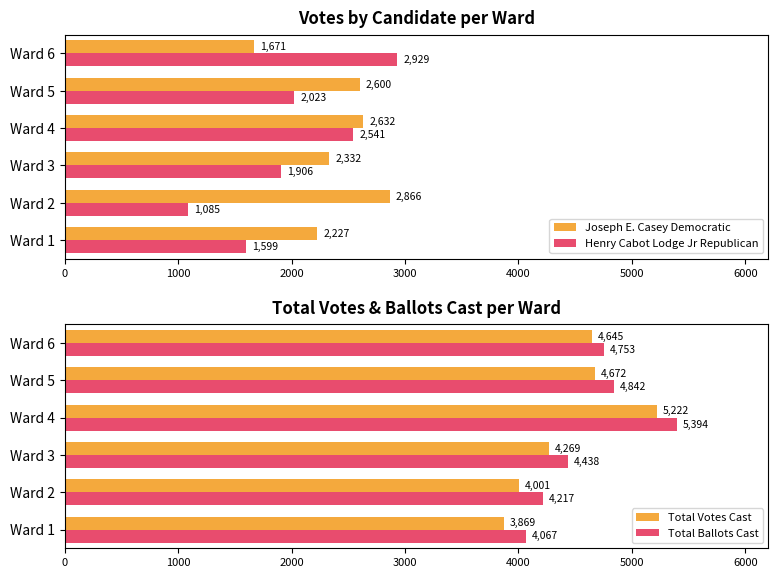

Is the value of Joseph E. Casey Democratic at Ward 4 greater than the value of Henry Cabot Lodge Jr Republican at Ward 5?

Yes